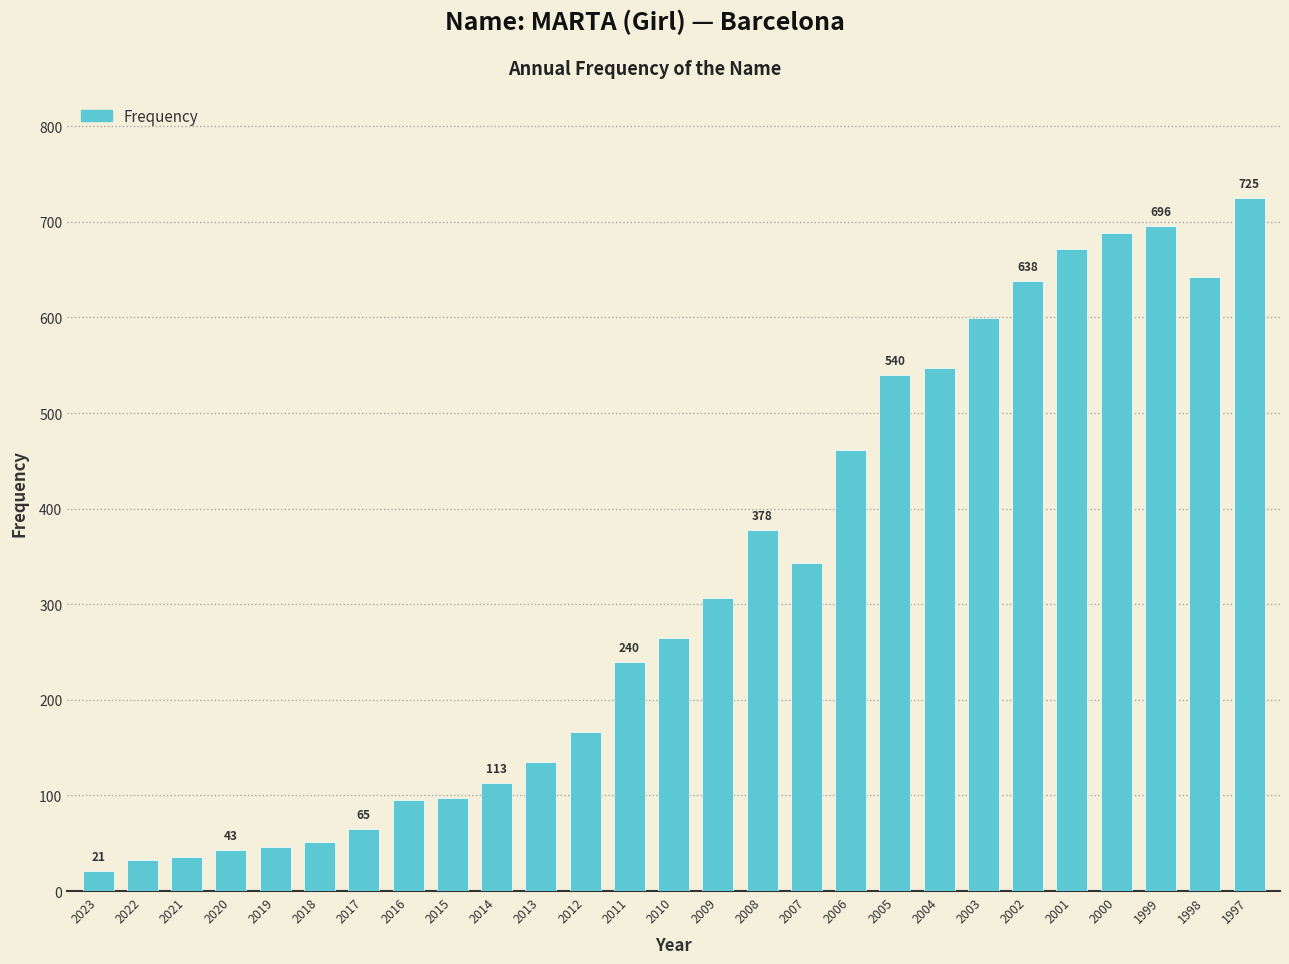

What is the sum of all values?

8641